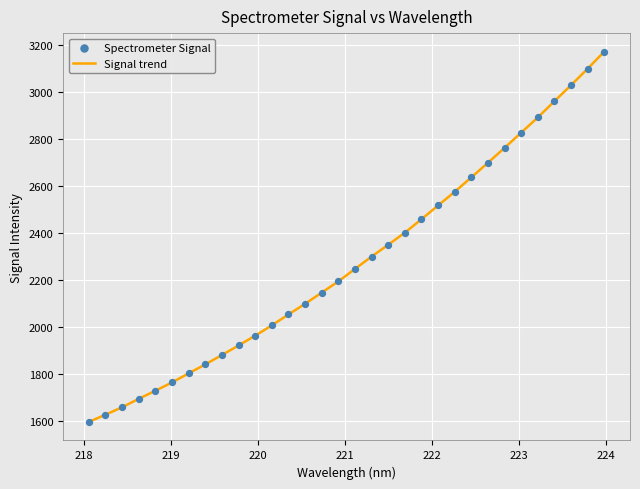

What is the greatest value displayed?

3171.1